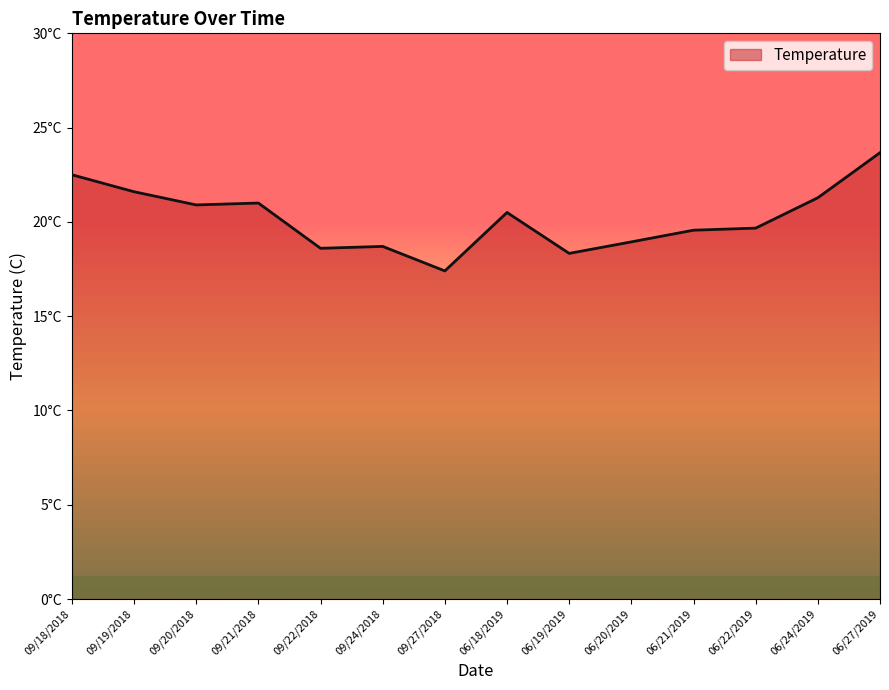

What is the maximum value shown in the chart?

23.7